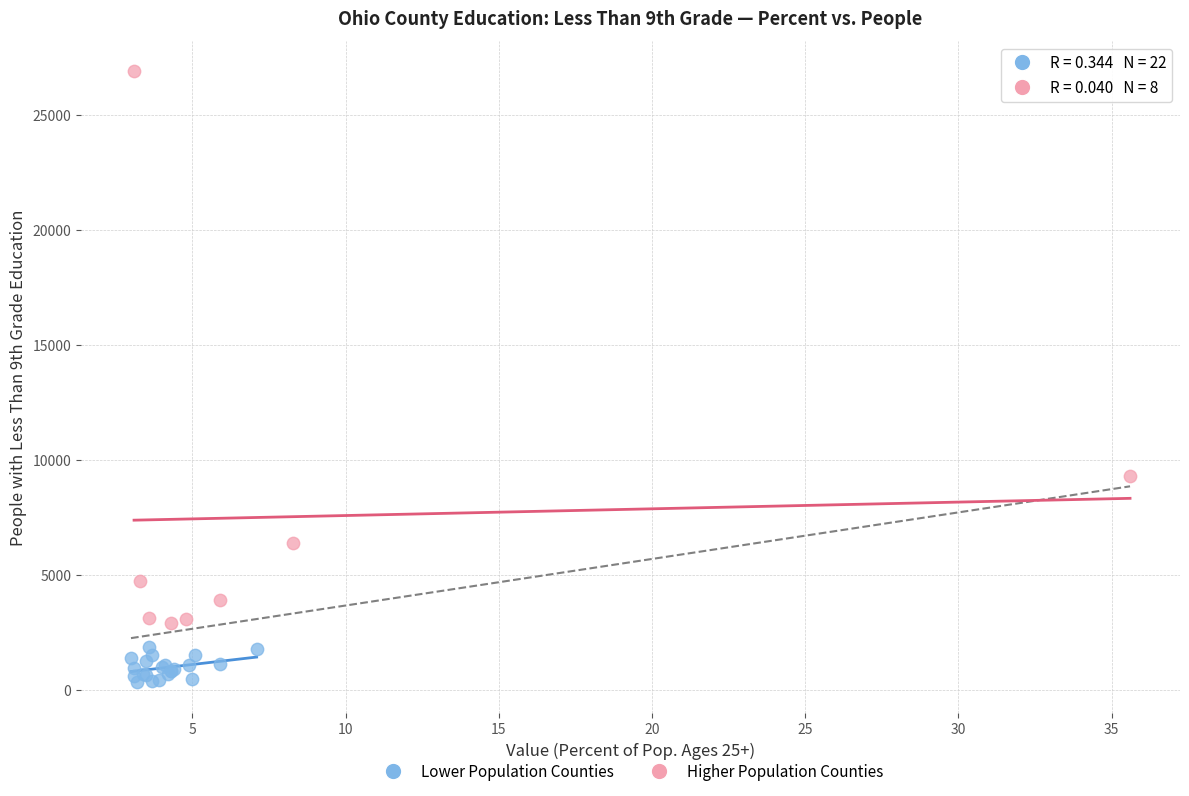

Which series contains the highest Y value?

Higher Population Counties